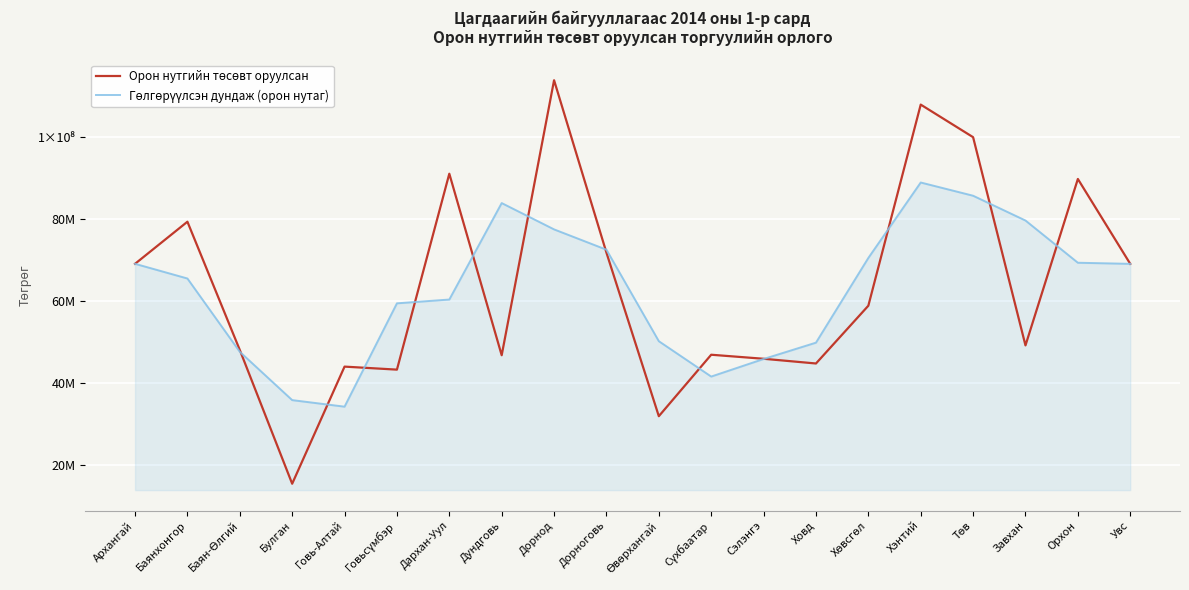

List the series in order of their peak value, highest first.

Орон нутгийн төсөвт оруулсан, Гөлгөрүүлсэн дундаж (орон нутаг)